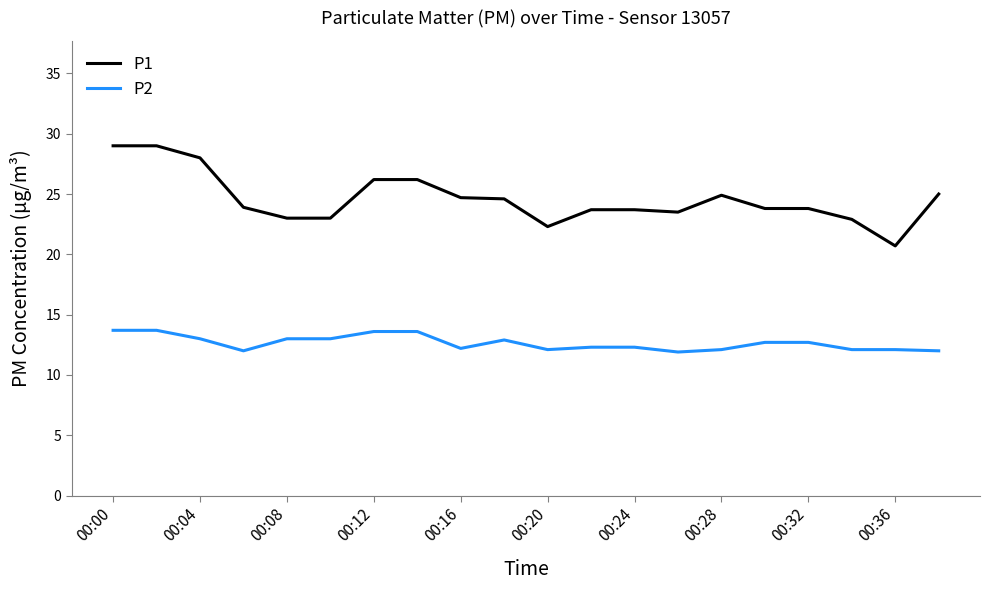

True or false: P1 and P2 cross at least once.

False